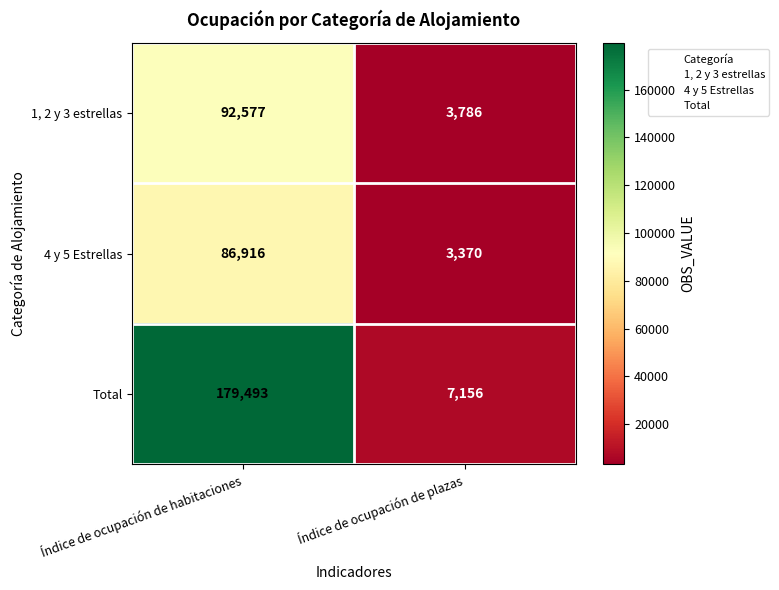

The 4 y 5 Estrellas series shows 1971 at Índice de ocupación de plazas. True or false?

False